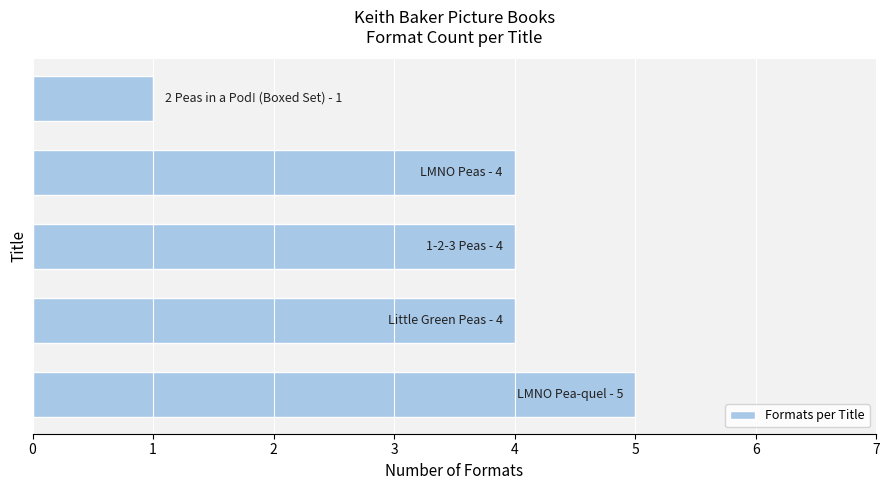

What is the average value?

4